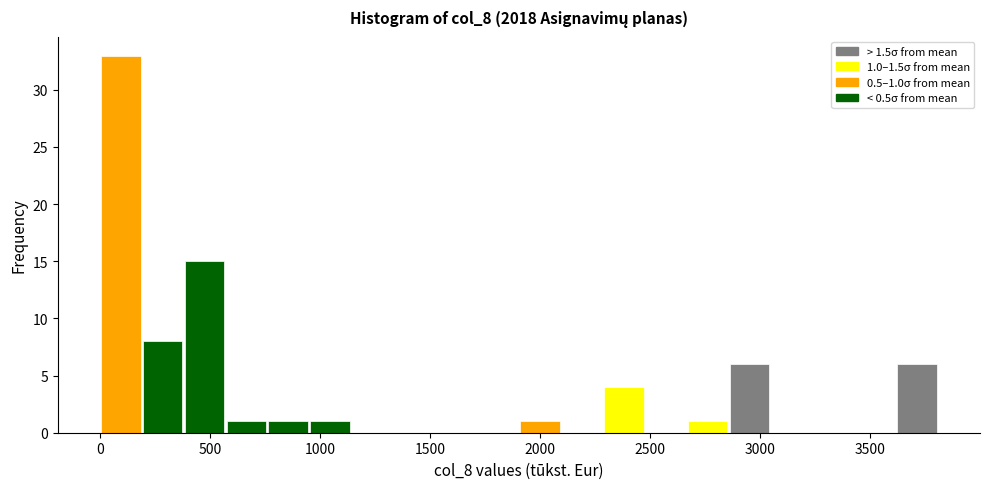

Around what value on the x-axis is the tallest bar? Give the approximate position of its centre, as read against the axis.

100